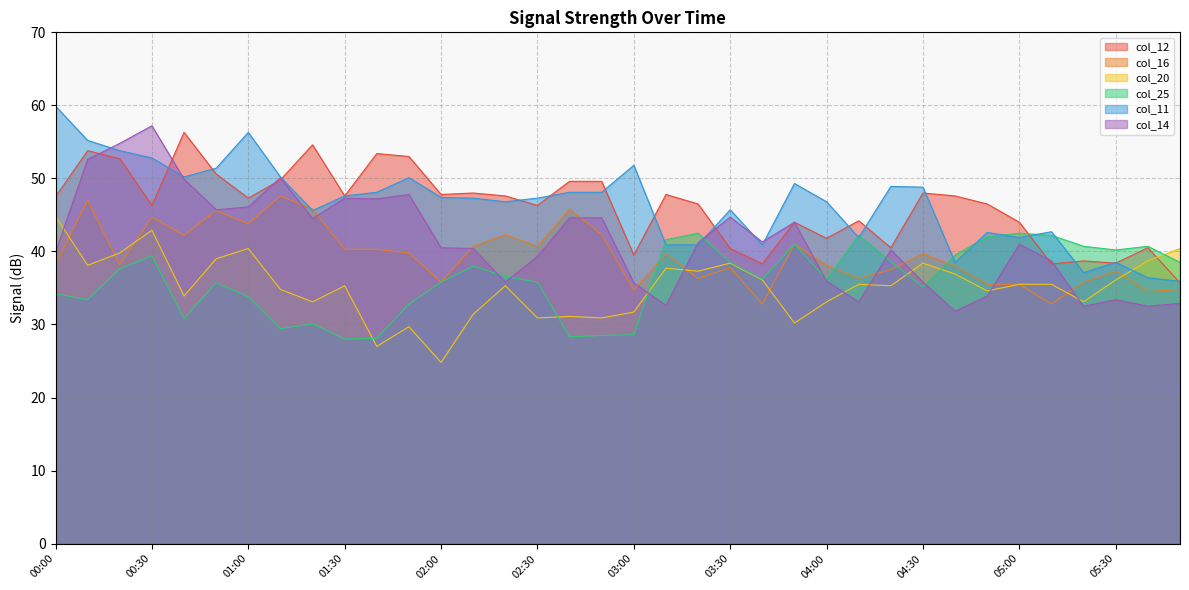

Between 02:20 and 05:40, which series saw the biggest shift?

col_11